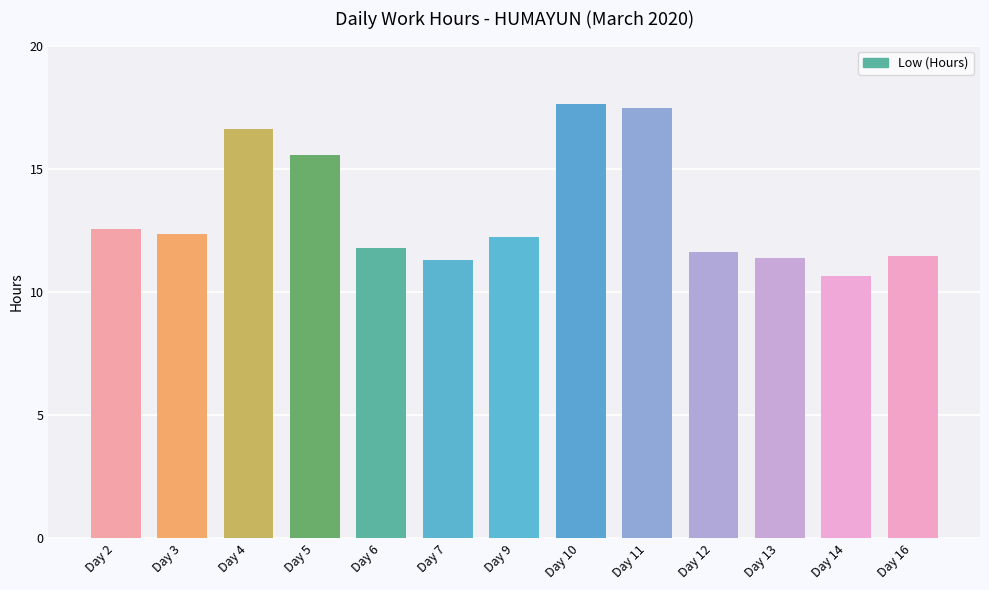

Where does the data first go above 12?

Day 2